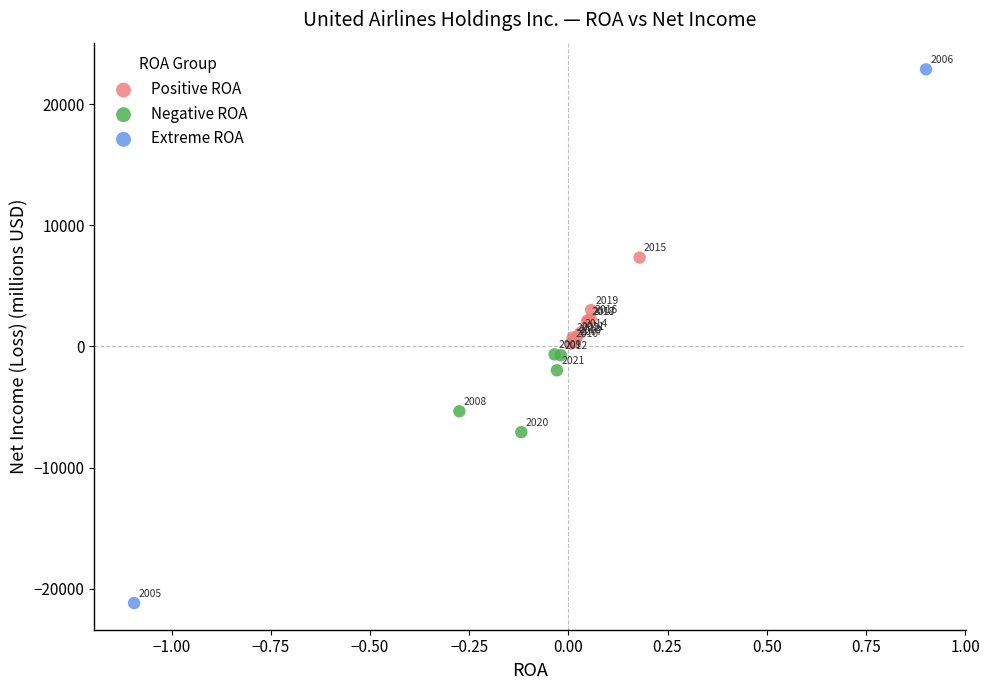

Which series has the largest Y range (max minus min)?

Extreme ROA